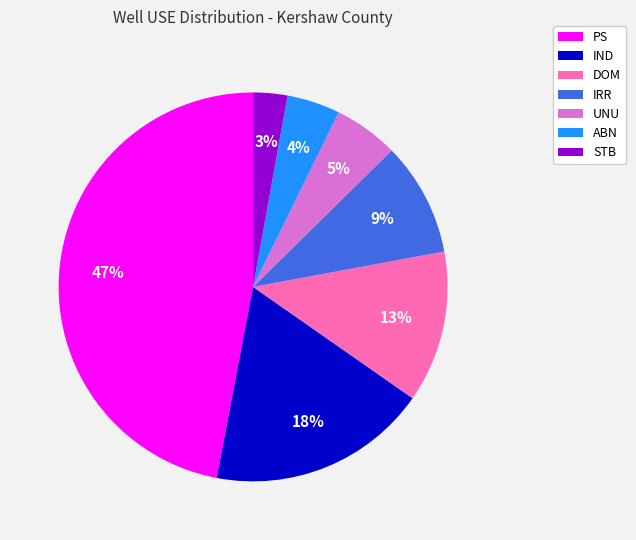

How many slices are in this pie chart?

7